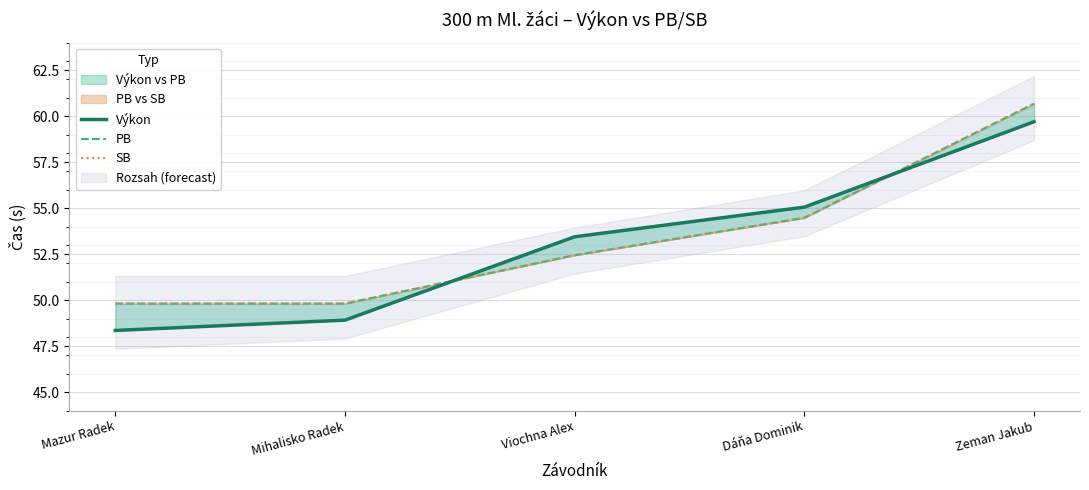

Which series has the largest total across all categories?

PB